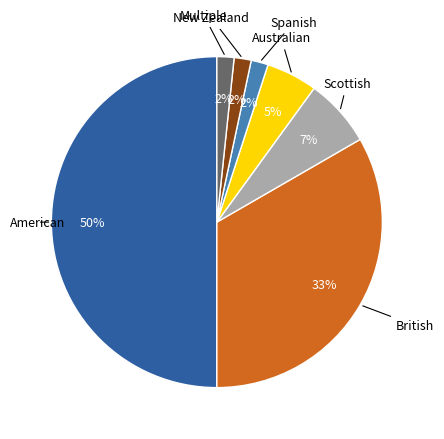

Is Australian the majority of the pie?

No